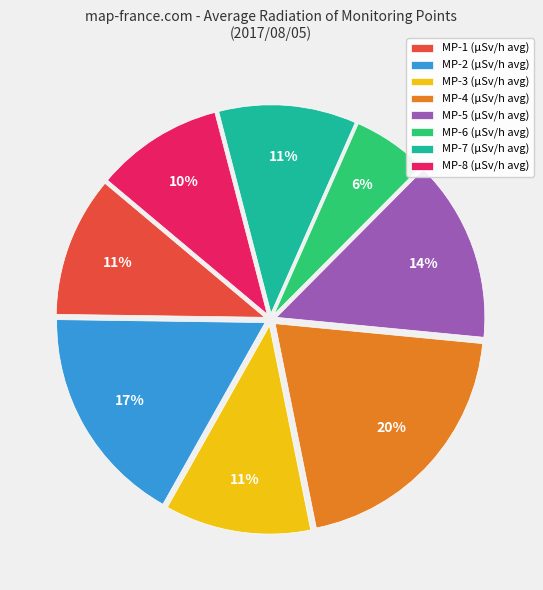

To the nearest percent, what portion does MP-5 (μSv/h avg) represent?

14%